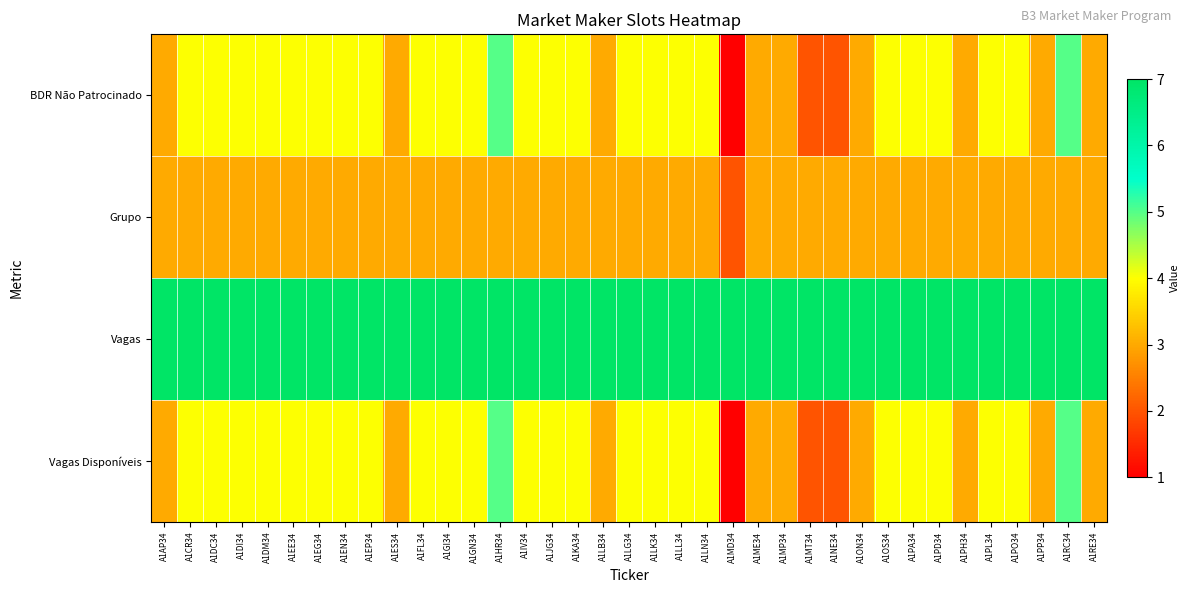

At which category does the chart reach its peak across all series?

A1AP34